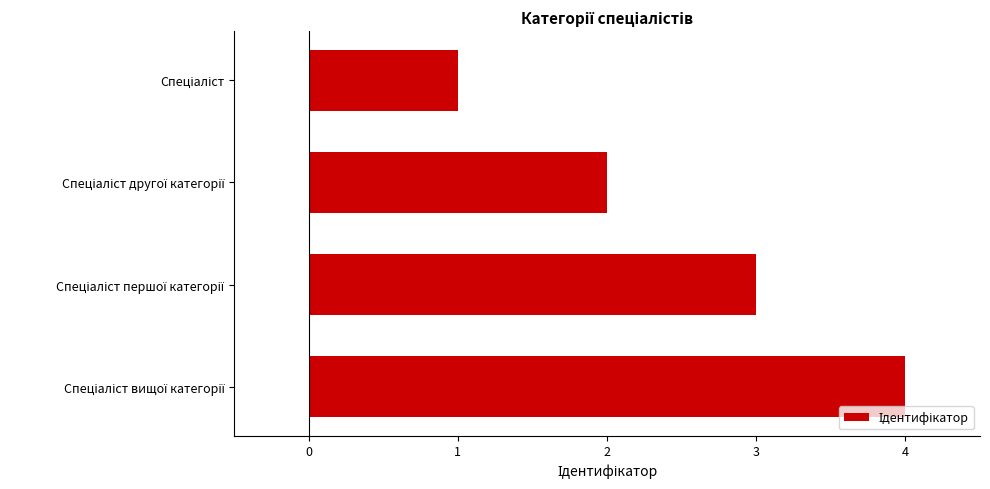

What is the difference between the maximum and minimum values?

3